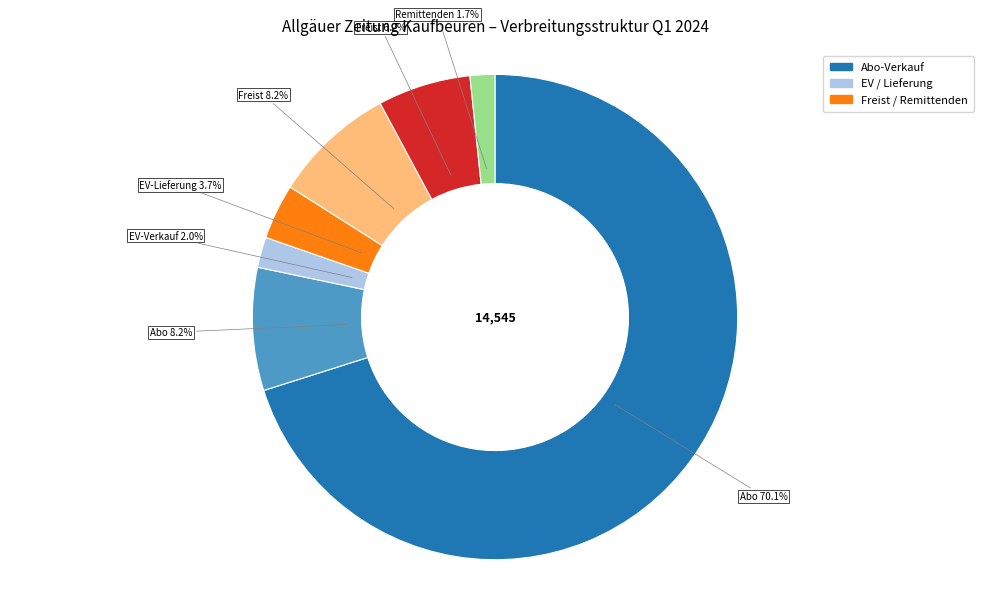

Is there a majority slice in this chart?

Yes